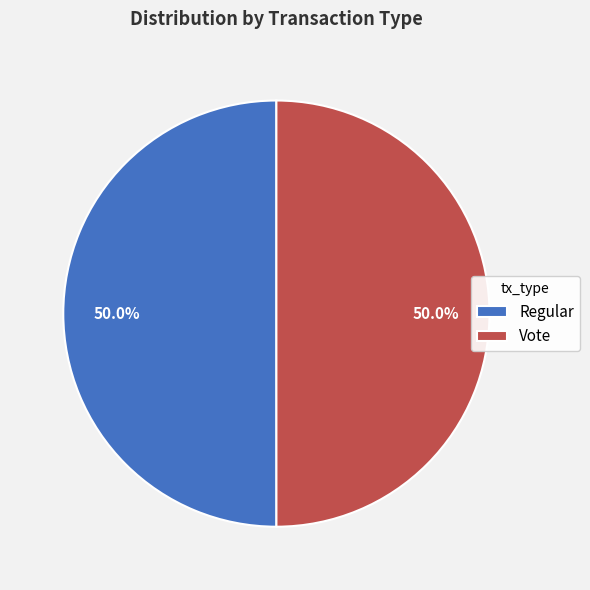

What is the ratio of the value at Vote to the value at Regular?

1.0